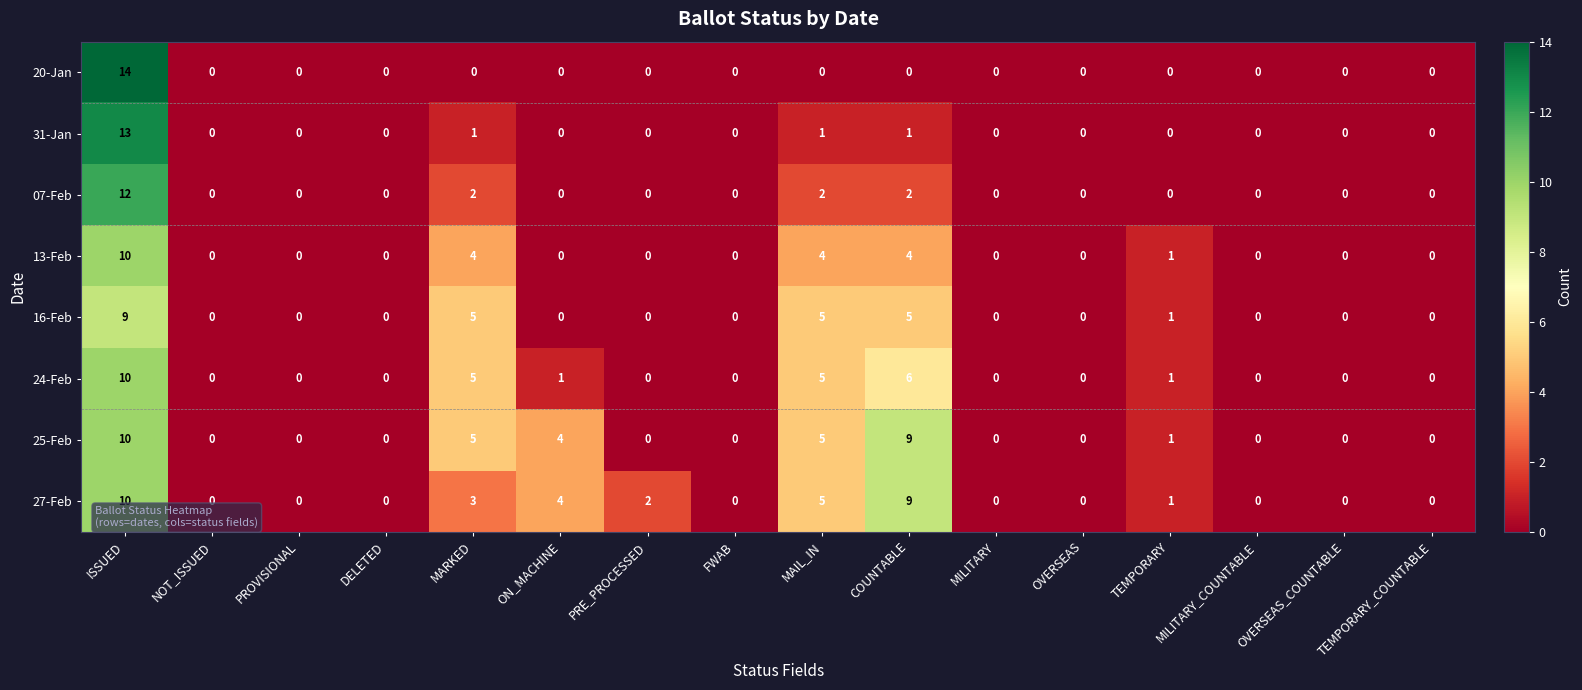

Count the number of data series in this chart.

8